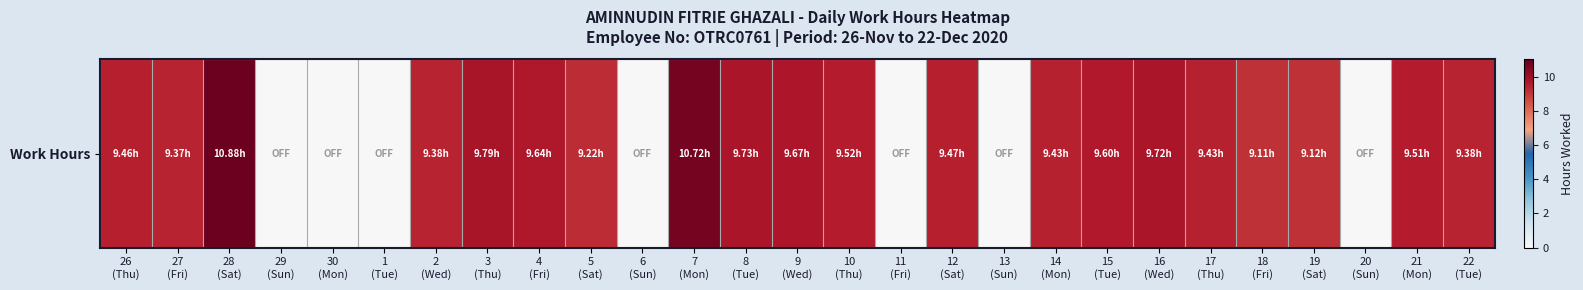

List the labels in order of value, smallest first.

29
(Sun), 30
(Mon), 1
(Tue), 6
(Sun), 11
(Fri), 13
(Sun), 20
(Sun), 18
(Fri), 19
(Sat), 5
(Sat), 27
(Fri), 2
(Wed), 22
(Tue), 14
(Mon), 17
(Thu), 26
(Thu), 12
(Sat), 21
(Mon), 10
(Thu), 15
(Tue), 4
(Fri), 9
(Wed), 16
(Wed), 8
(Tue), 3
(Thu), 7
(Mon), 28
(Sat)